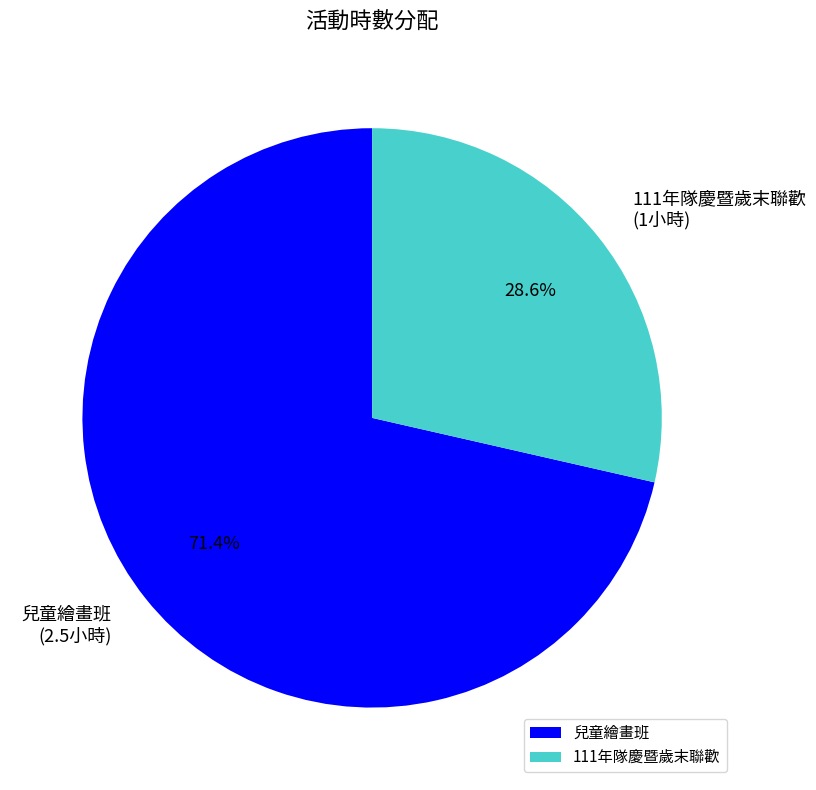

What portion of the pie excludes 111年隊慶暨歲末聯歡?

71.4%